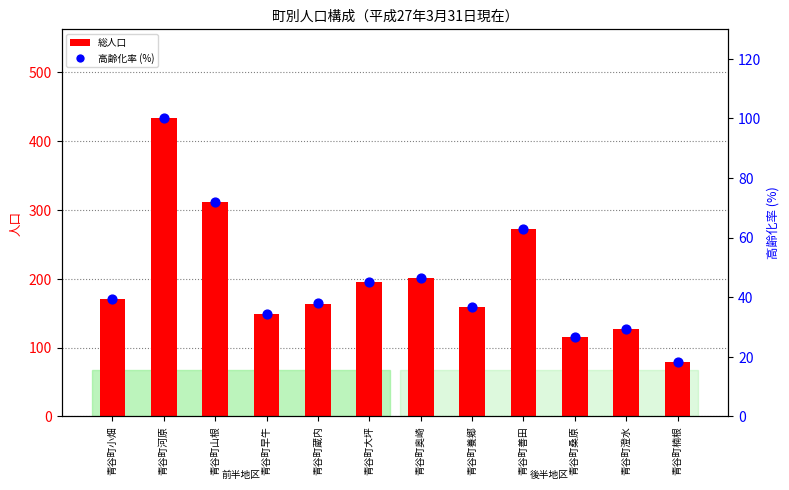

Is the value of 総人口 at 青谷町河原 greater than the value of 高齢化率 (%) at 青谷町奥崎?

Yes